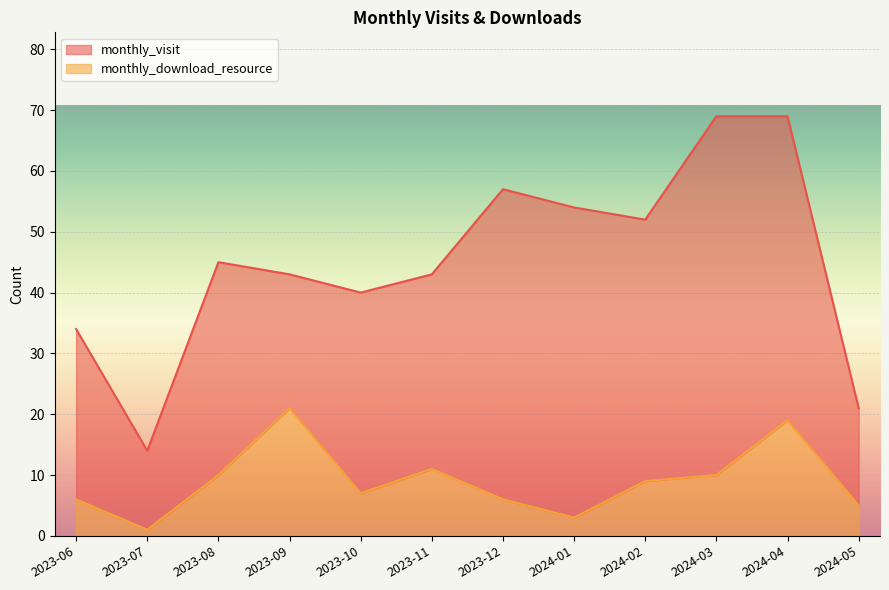

How many data points are less than 9?

6